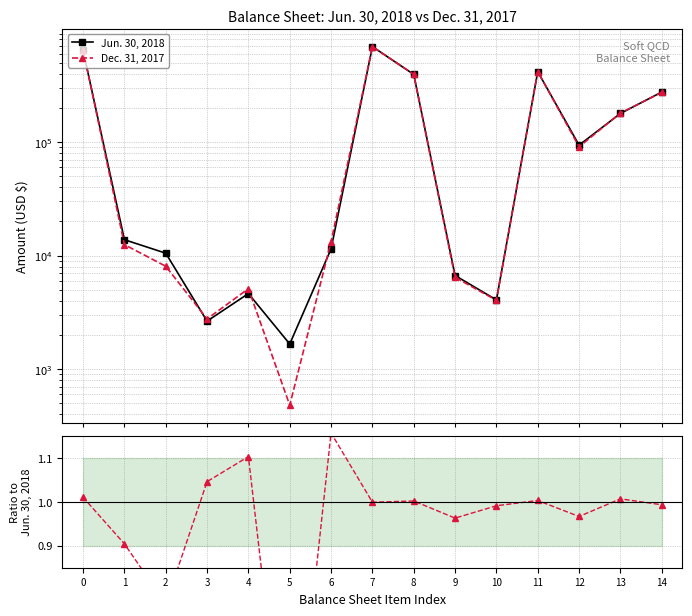

In Dec. 31, 2017, how many points are lower than both neighbors (excluding endpoints)?

4